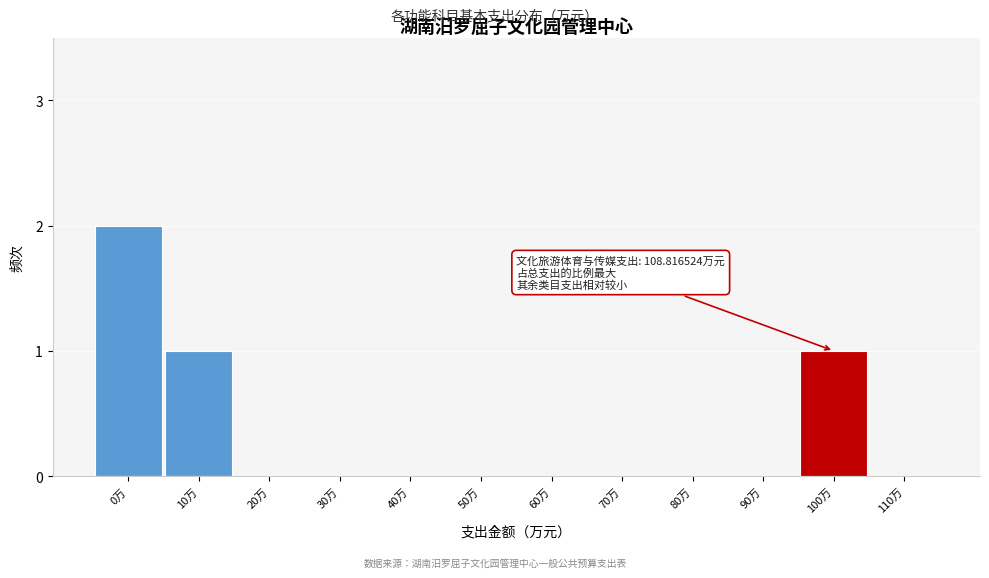

Reading left to right, list all the values displayed in this chart.

0万=2	10万=1	20万=0	30万=0	40万=0	50万=0	60万=0	70万=0	80万=0	90万=0	100万=1	110万=0